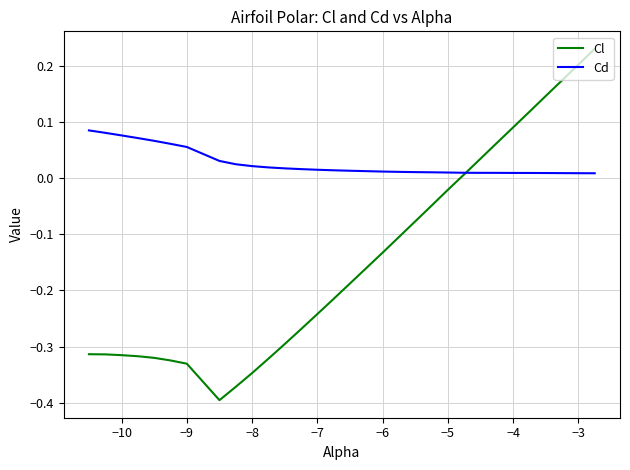

Does the chart have visible grid lines?

Yes